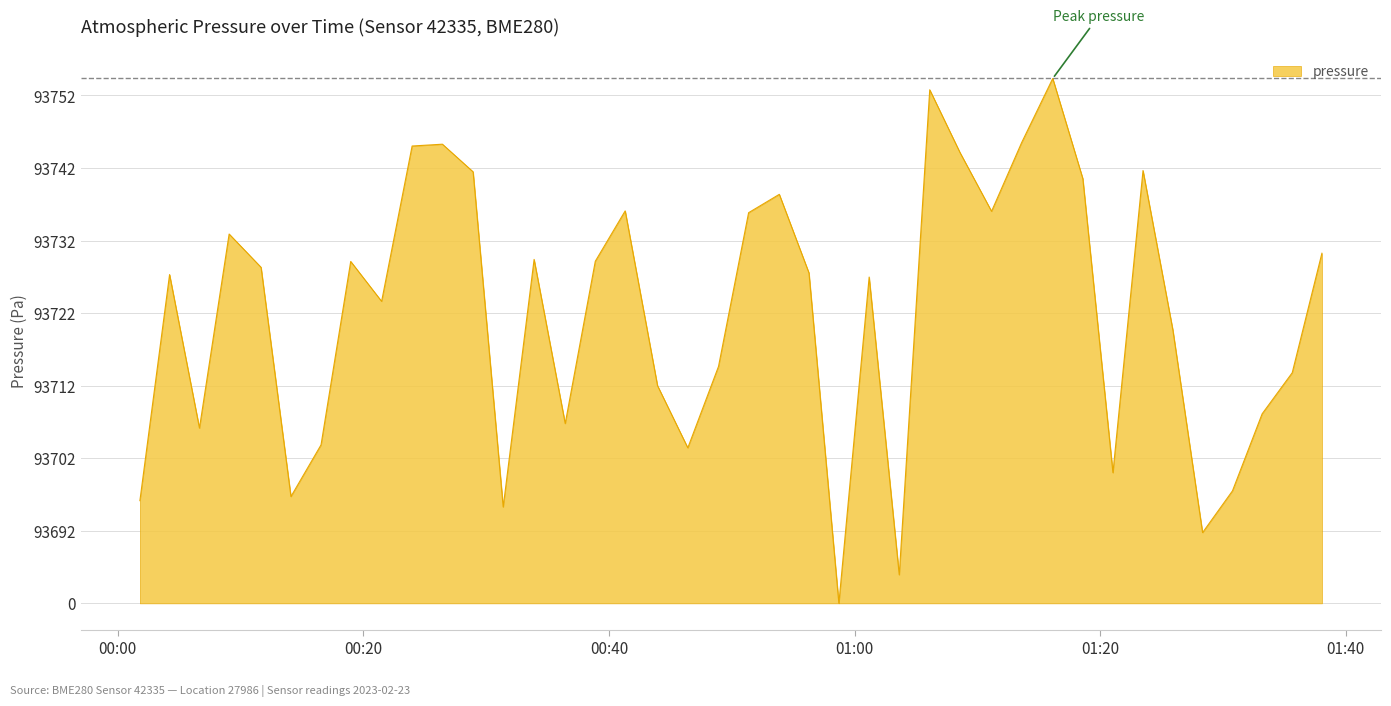

List the labels in order of value, largest first.

2023-02-23T01:16:08, 2023-02-23T01:06:07, 2023-02-23T01:13:36, 2023-02-23T00:26:26, 2023-02-23T00:23:58, 2023-02-23T01:08:35, 2023-02-23T01:23:29, 2023-02-23T00:28:56, 2023-02-23T01:18:35, 2023-02-23T00:53:52, 2023-02-23T00:41:19, 2023-02-23T01:11:09, 2023-02-23T00:51:22, 2023-02-23T00:09:04, 2023-02-23T01:38:03, 2023-02-23T00:33:54, 2023-02-23T00:38:53, 2023-02-23T00:18:58, 2023-02-23T00:11:40, 2023-02-23T00:56:17, 2023-02-23T00:04:13, 2023-02-23T01:01:11, 2023-02-23T00:21:29, 2023-02-23T01:25:55, 2023-02-23T00:48:55, 2023-02-23T01:35:38, 2023-02-23T00:43:57, 2023-02-23T01:33:11, 2023-02-23T00:36:26, 2023-02-23T00:06:39, 2023-02-23T00:16:33, 2023-02-23T00:46:25, 2023-02-23T01:21:02, 2023-02-23T01:30:46, 2023-02-23T00:14:06, 2023-02-23T00:01:48, 2023-02-23T00:31:23, 2023-02-23T01:28:20, 2023-02-23T01:03:38, 2023-02-23T00:58:43